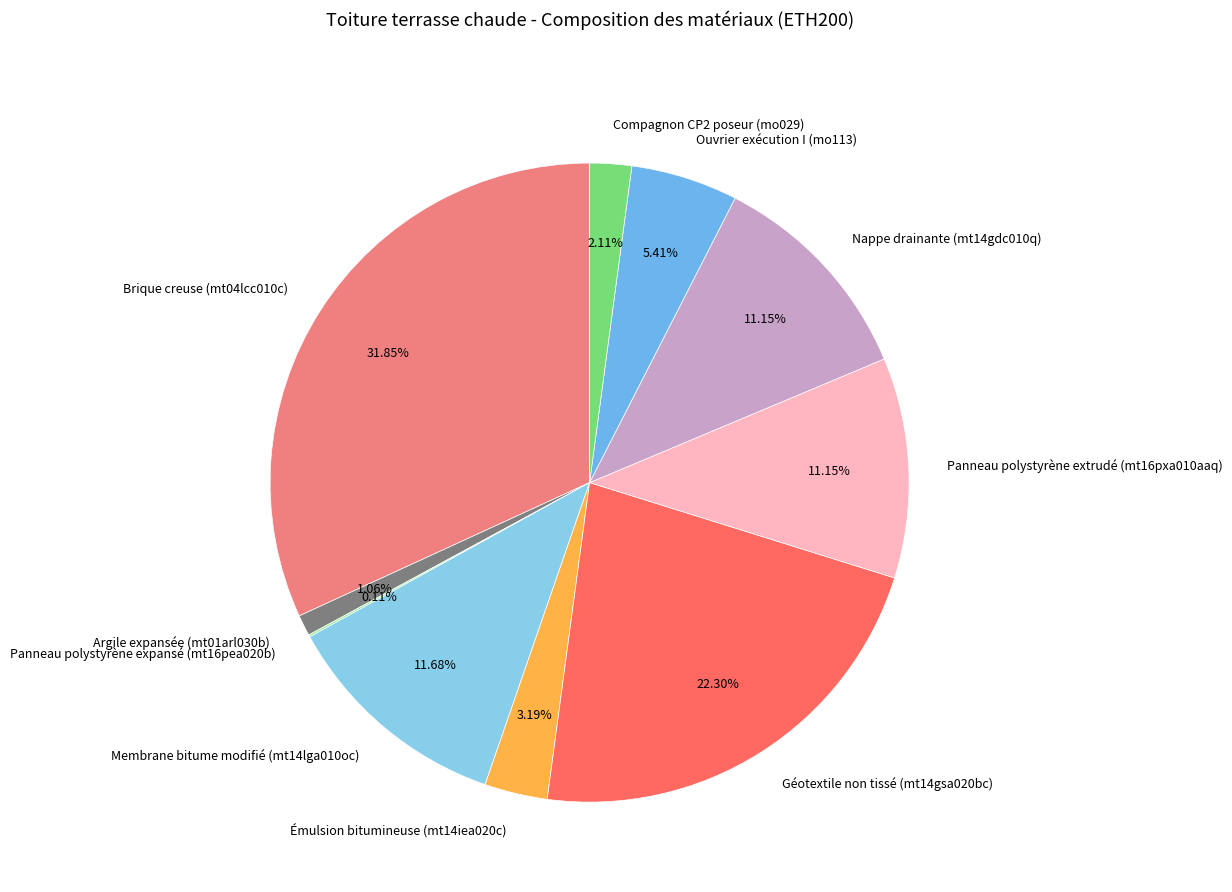

Between Géotextile non tissé (mt14gsa020bc) and Membrane bitume modifié (mt14lga010oc), which is larger?

Géotextile non tissé (mt14gsa020bc)